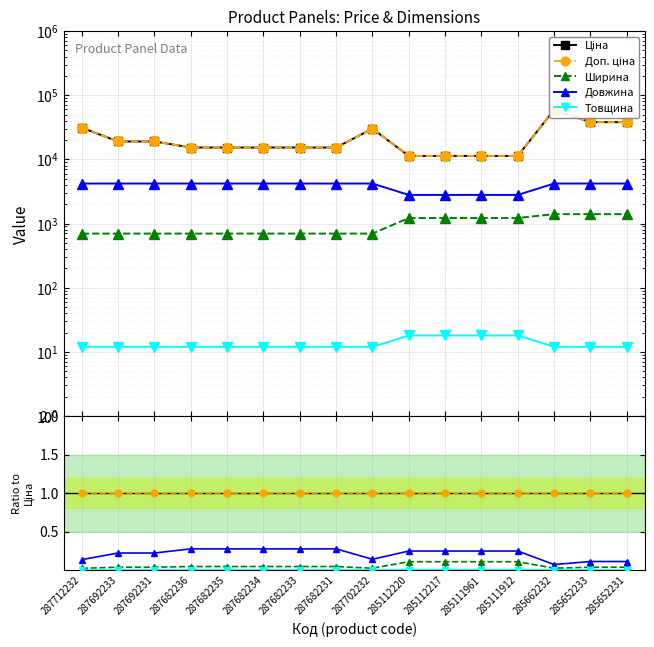

Rank the categories by Товщина value from highest to lowest.

285112220, 285112217, 285111961, 285111912, 287682236, 287682235, 287682234, 287682233, 287682231, 287692233, 287692231, 287702232, 287712232, 285652233, 285652231, 285662232